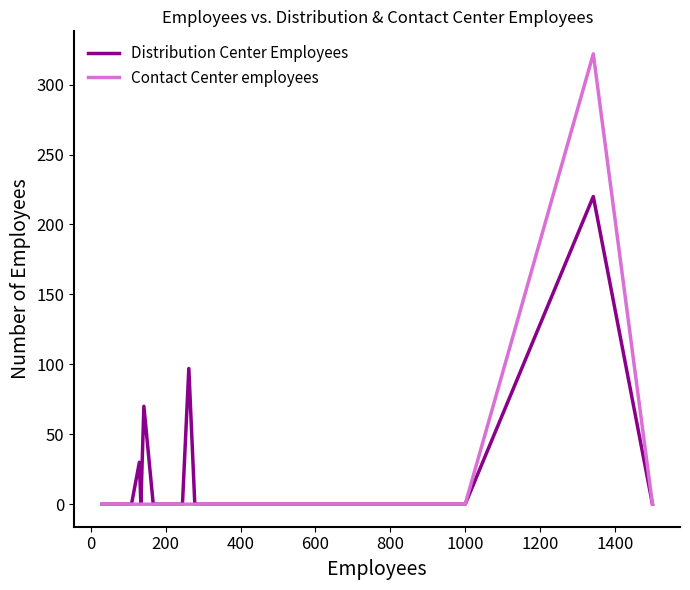

Is this an area chart (filled region under the line)?

No